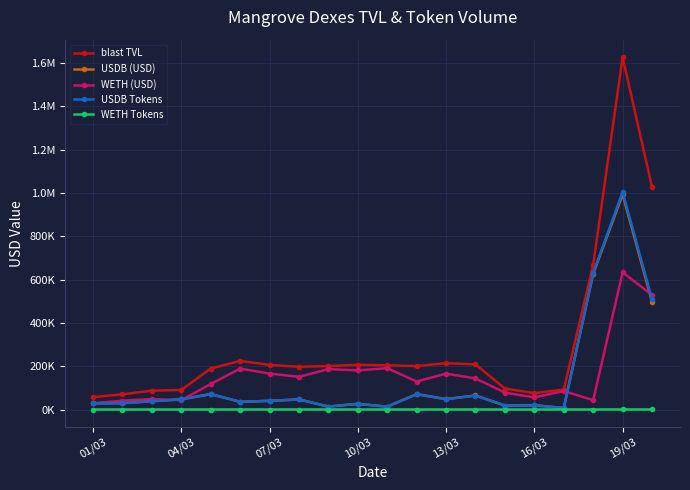

Is this an area chart (filled region under the line)?

No